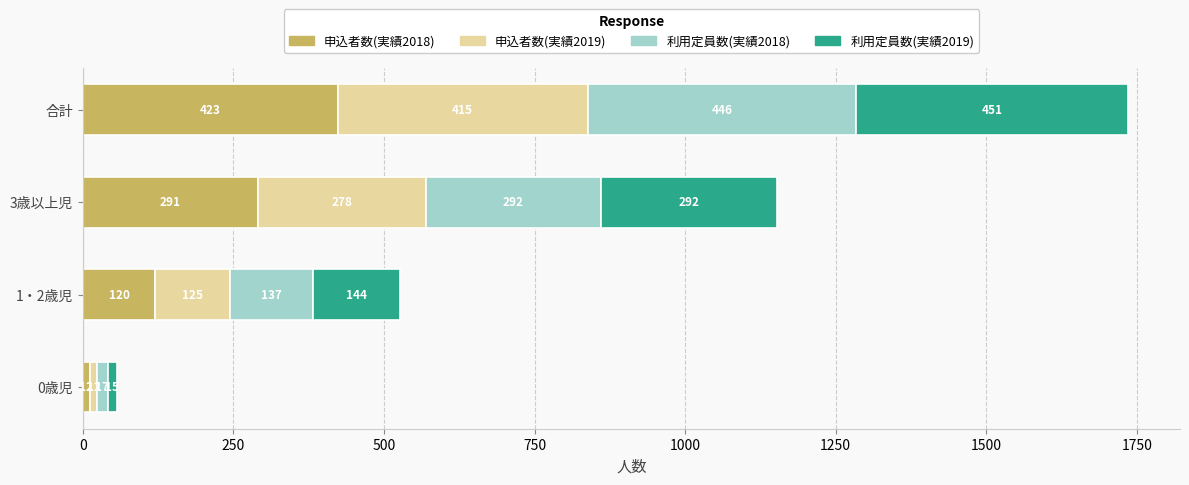

What is the total value across all series at 0歳児?

56